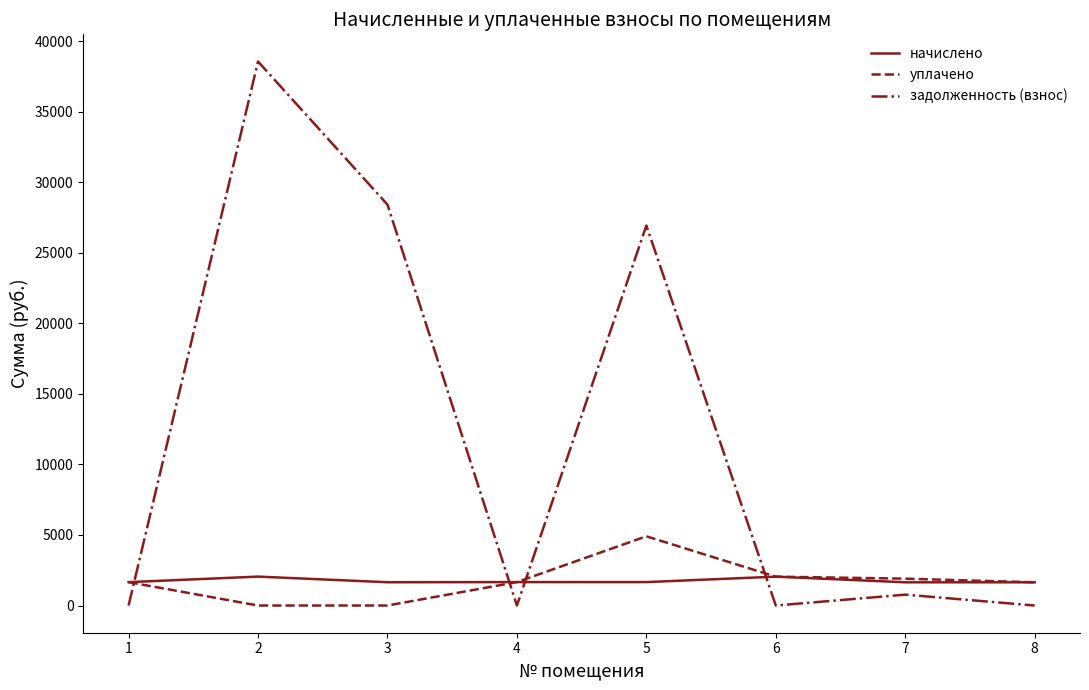

The уплачено series shows 0.0 at 3. True or false?

True